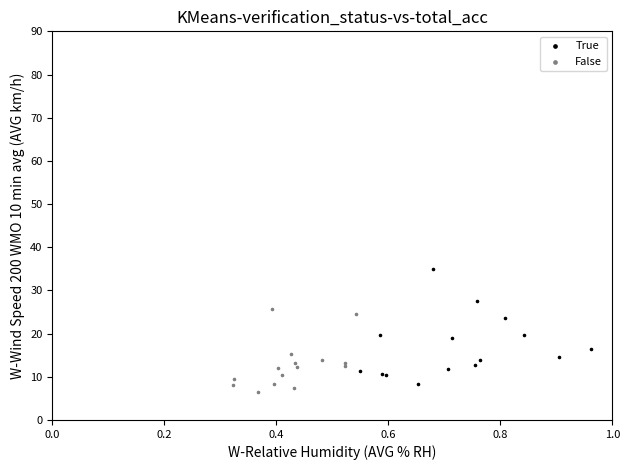

Which series contains the highest Y value?

True